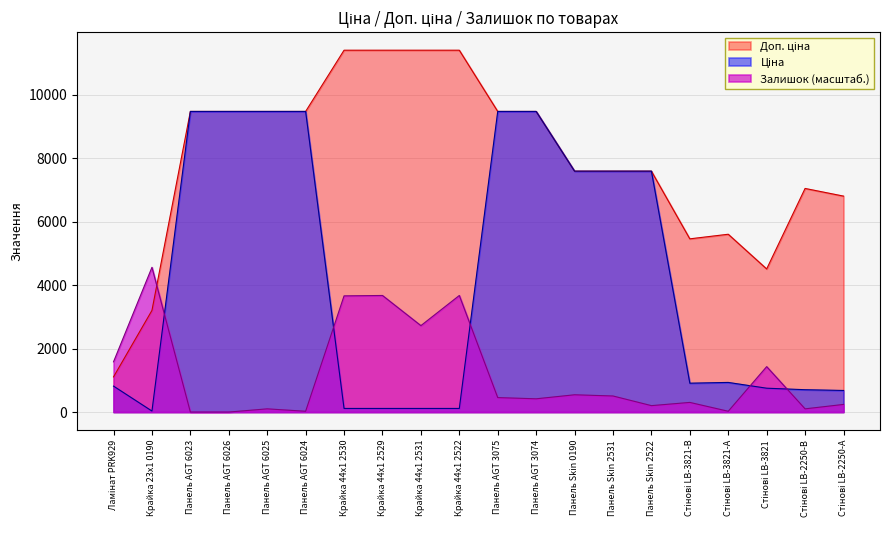

What is the average value of the Доп. ціна series?

7953.4